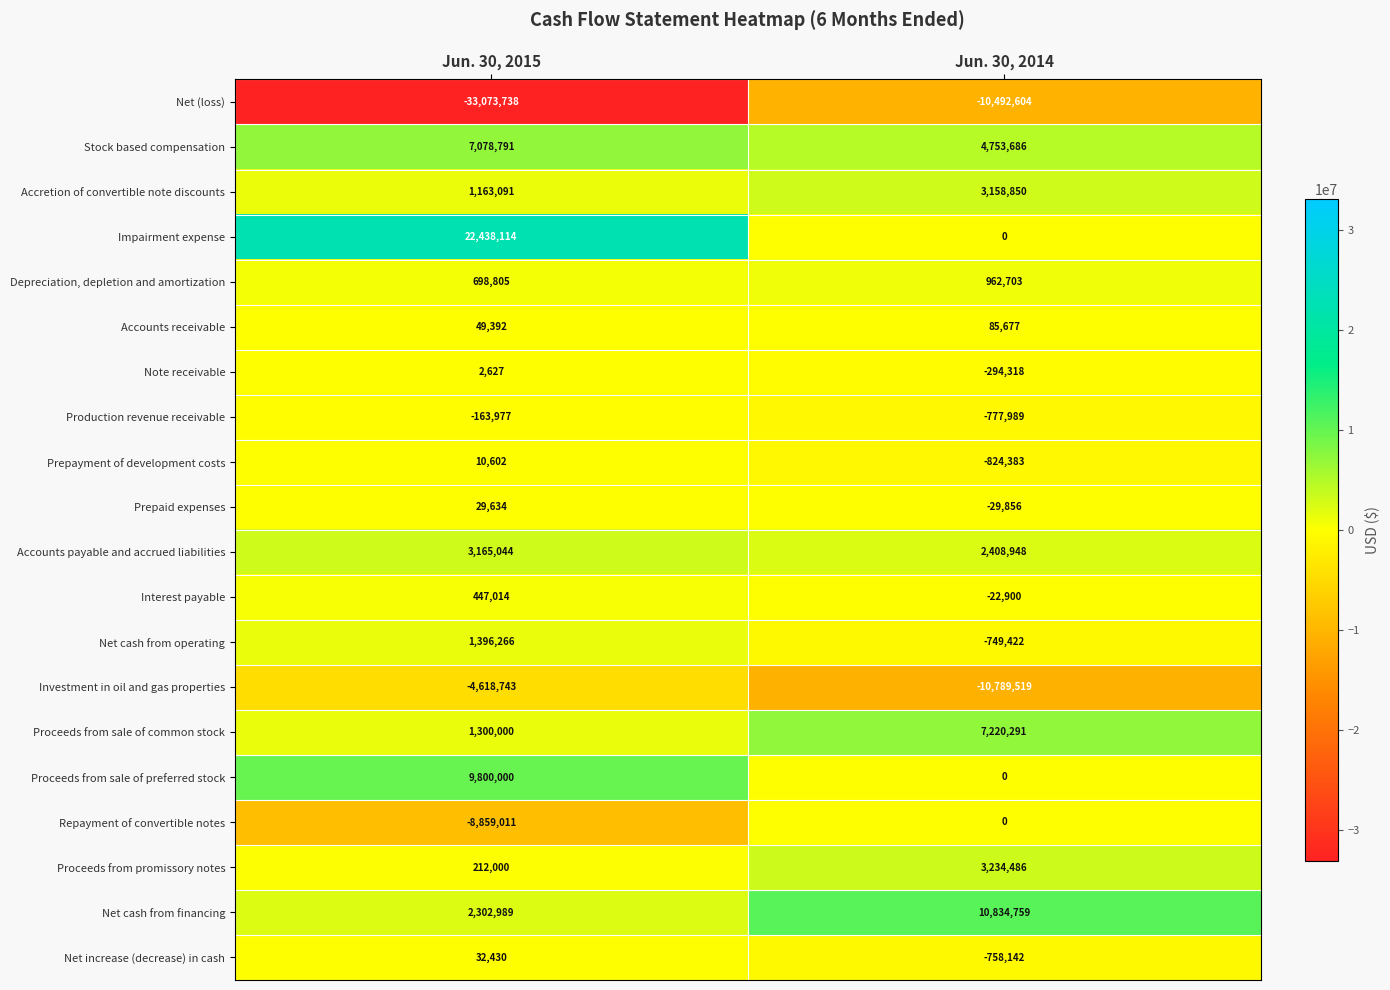

What value does the Note receivable series have at Jun. 30, 2015, to the nearest 100?

2600